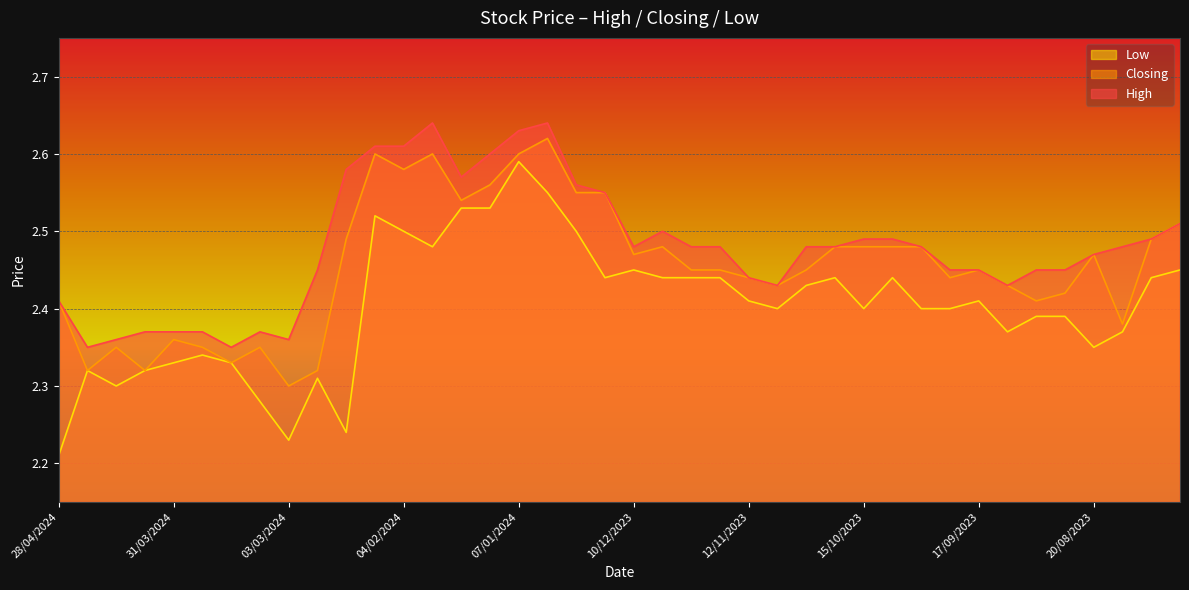

What is the label of the 26th point from the right?

21/01/2024